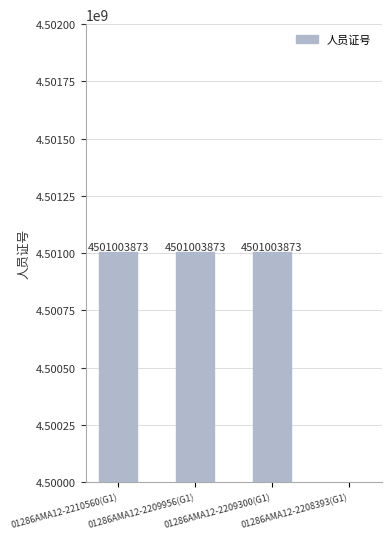

True or false: the data shows -1803764750 at 01286AMA12-2208393(G1).

False